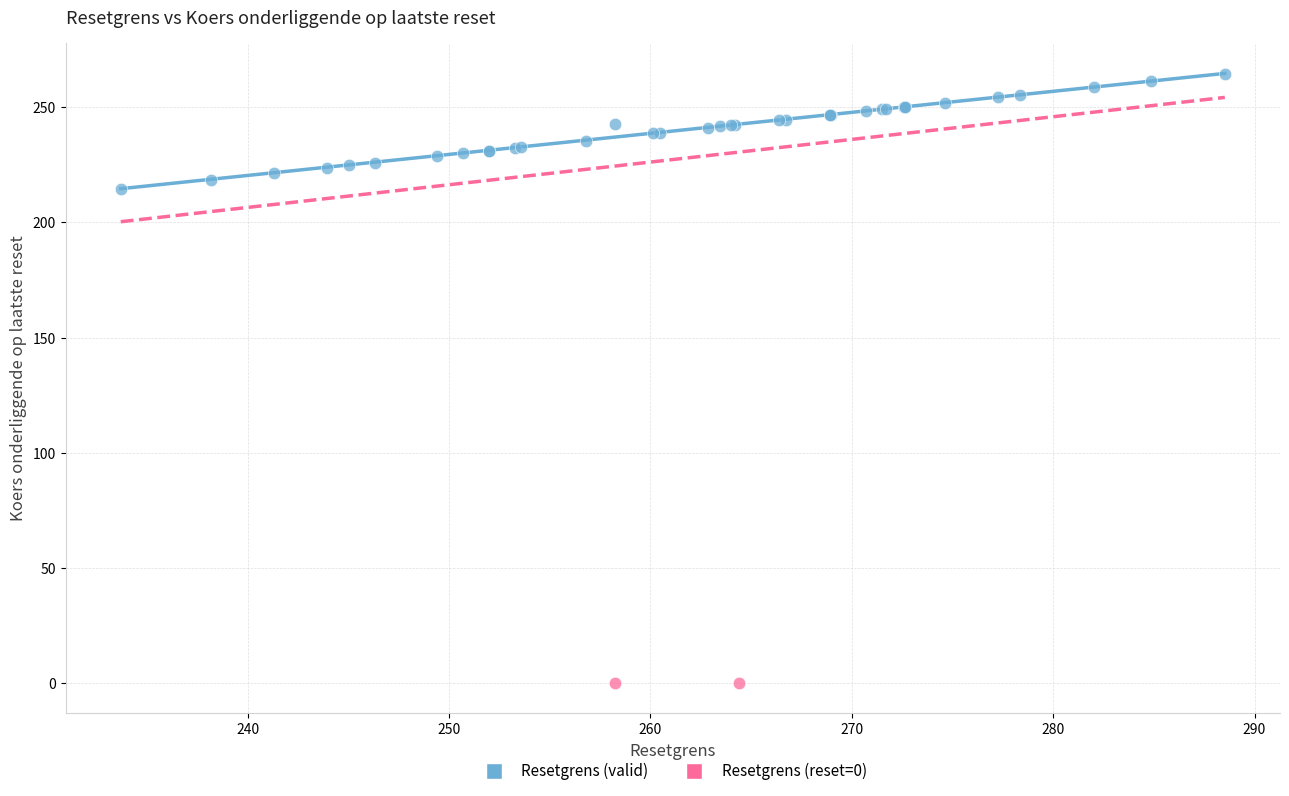

Which series reaches the minimum Y coordinate?

Resetgrens (reset=0)